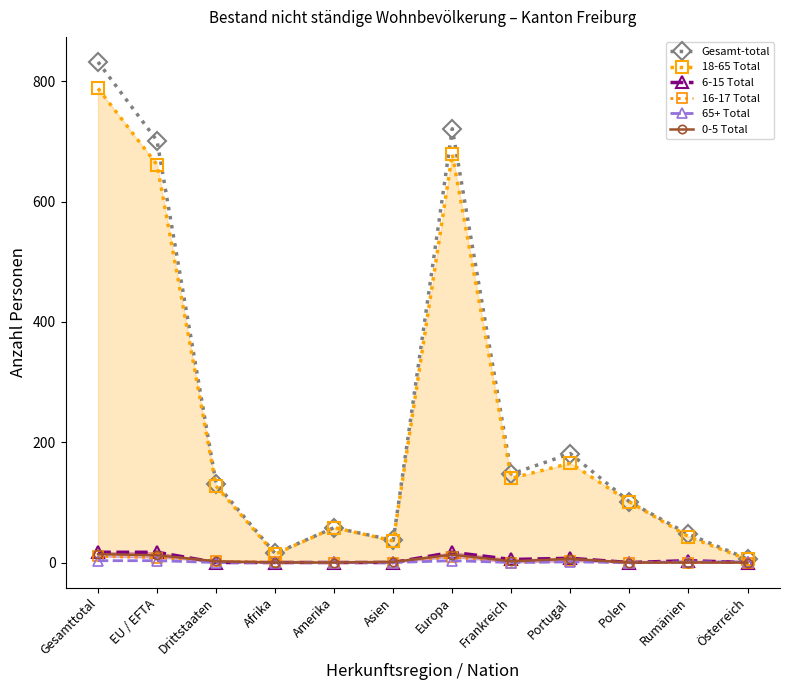

Where is 0-5 Total nearest to the value 7?

Portugal